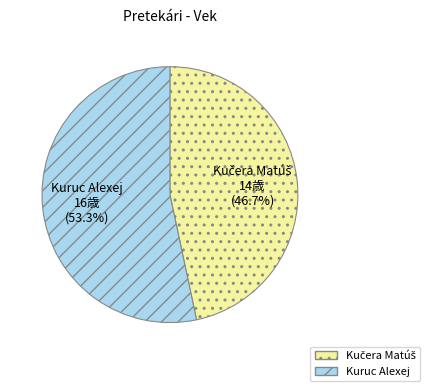

To the nearest percent, what is the average slice percentage?

50%